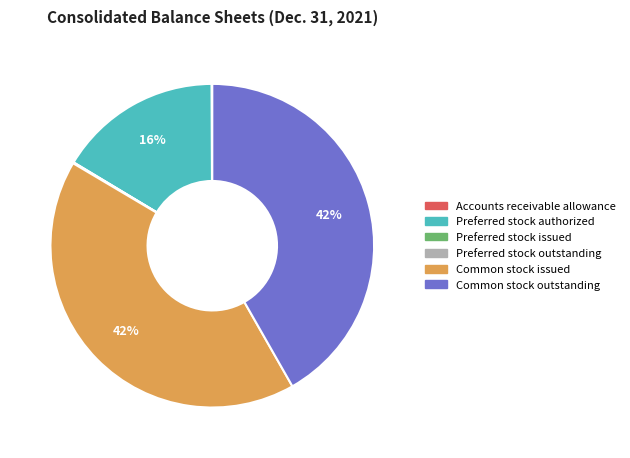

Do Common stock issued and Common stock outstanding together represent more than half of the pie?

Yes